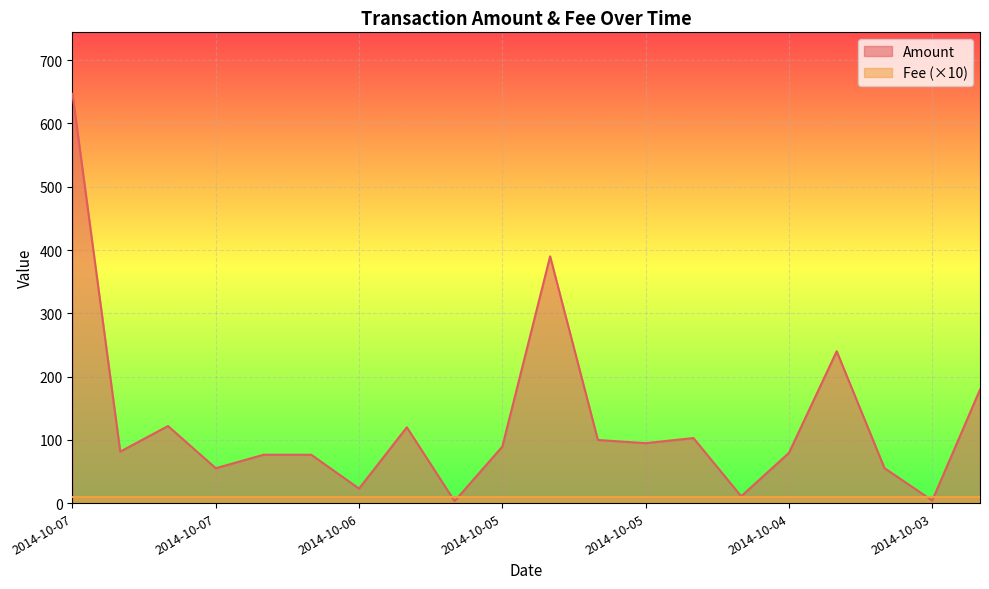

Between 2014-10-06 and 2014-10-06, which is larger?

2014-10-06